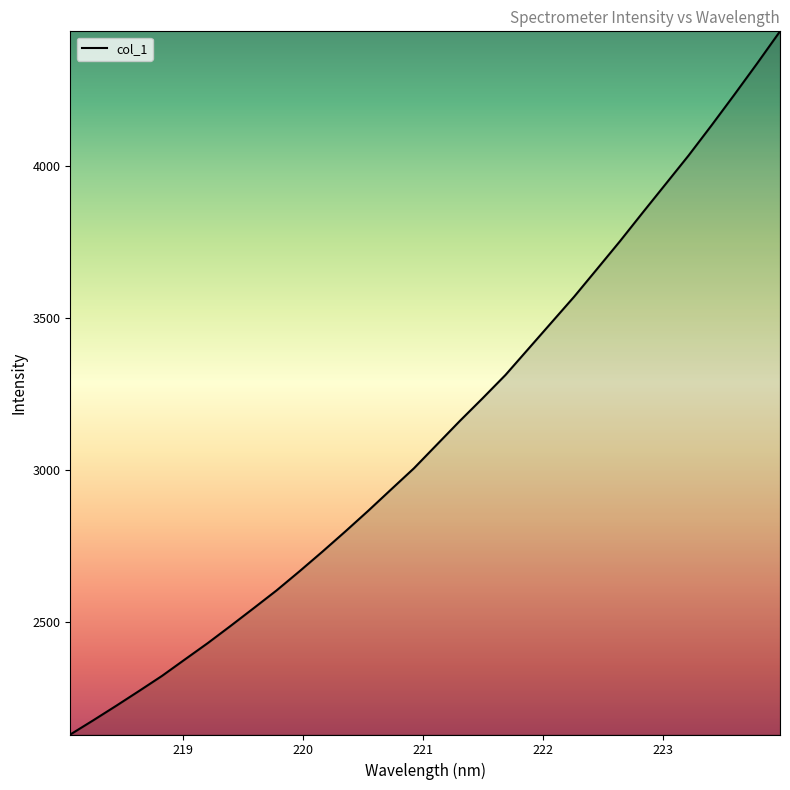

What is the greatest value displayed?

4442.5